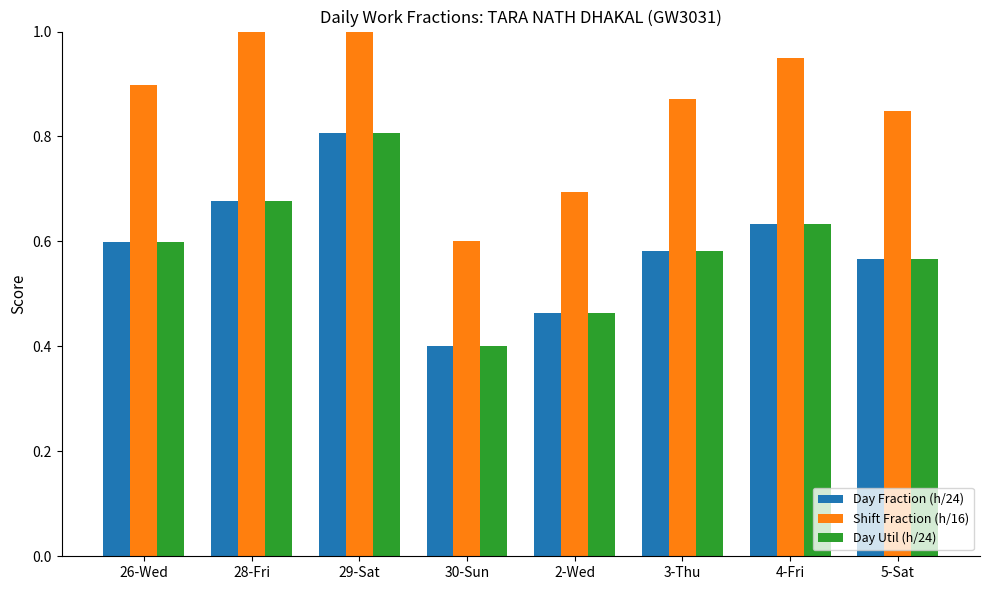

How many categories are shown in the chart?

8